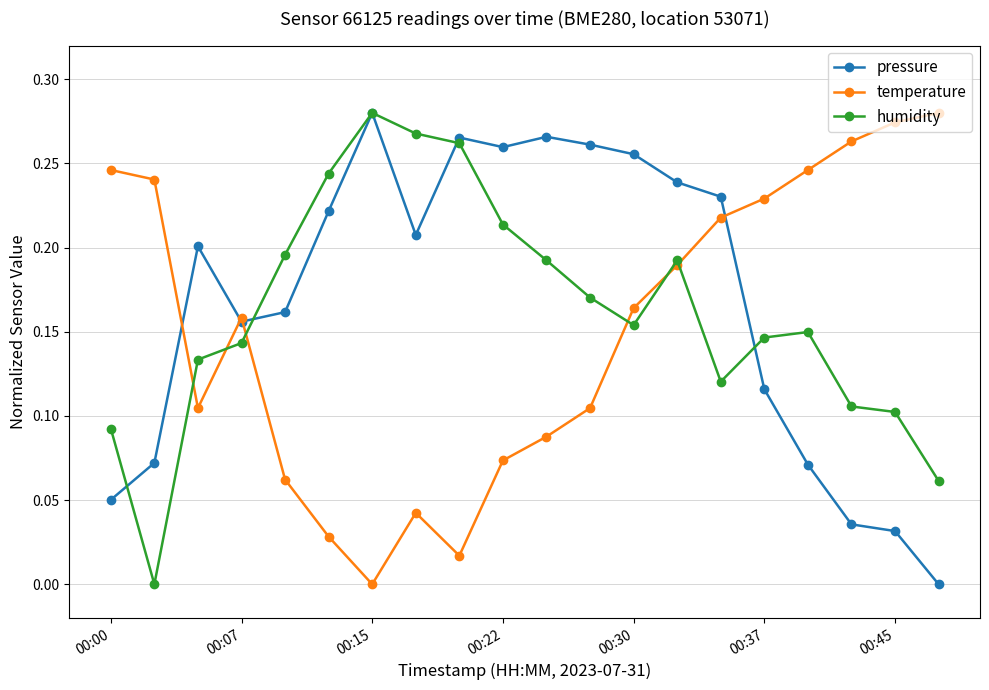

True or false: temperature has more than 1 points higher than both neighbors.

True